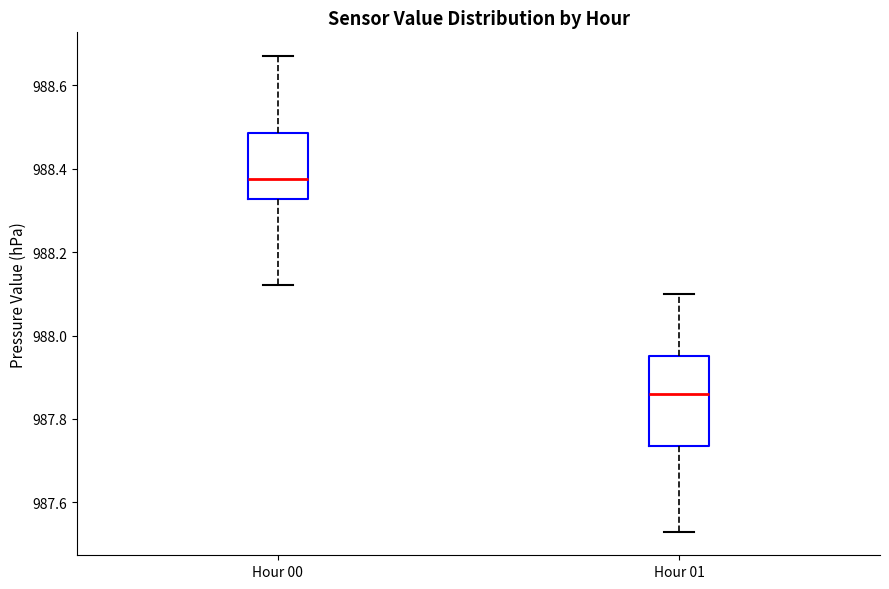

Comparing the boxes themselves (not the whiskers), which one is the tallest?

Hour 01